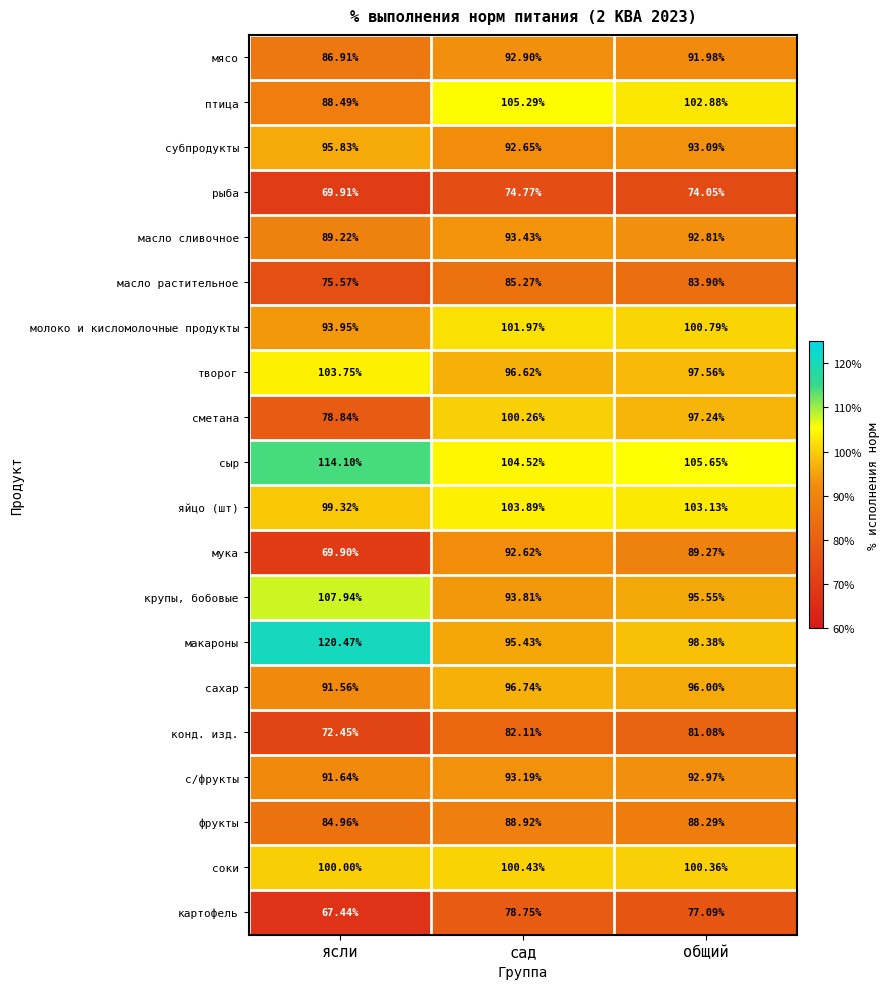

At which label does фрукты first exceed 88?

сад